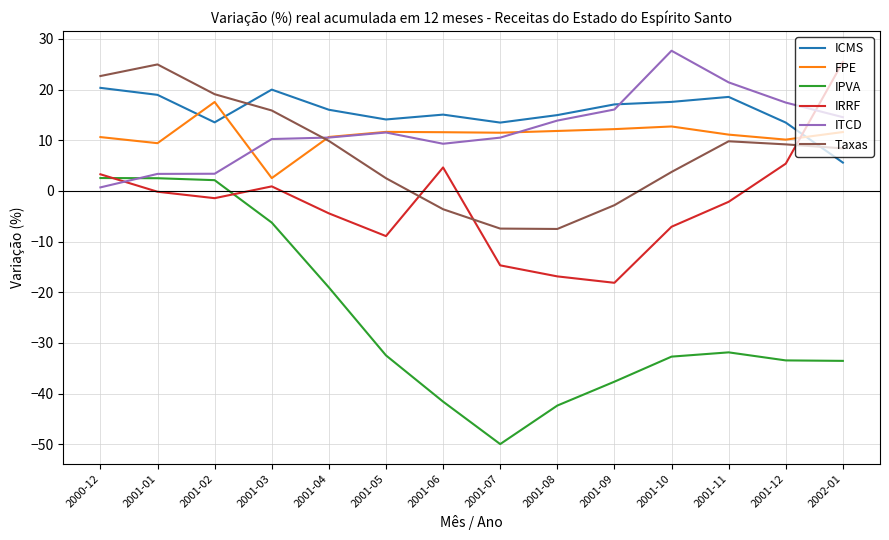

Which series has the widest spread of values?

IPVA